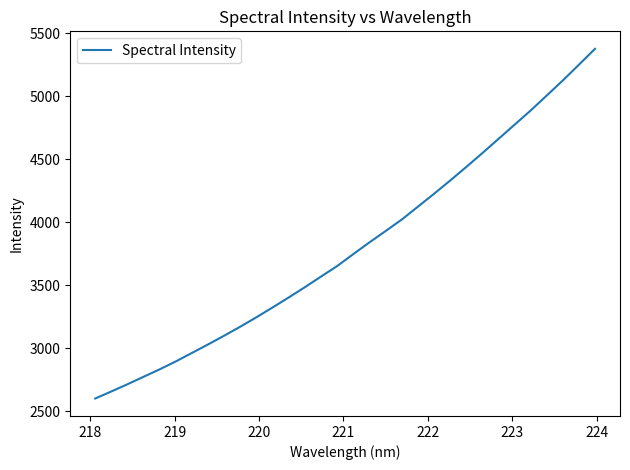

What is the minimum value shown in the chart?

2601.9